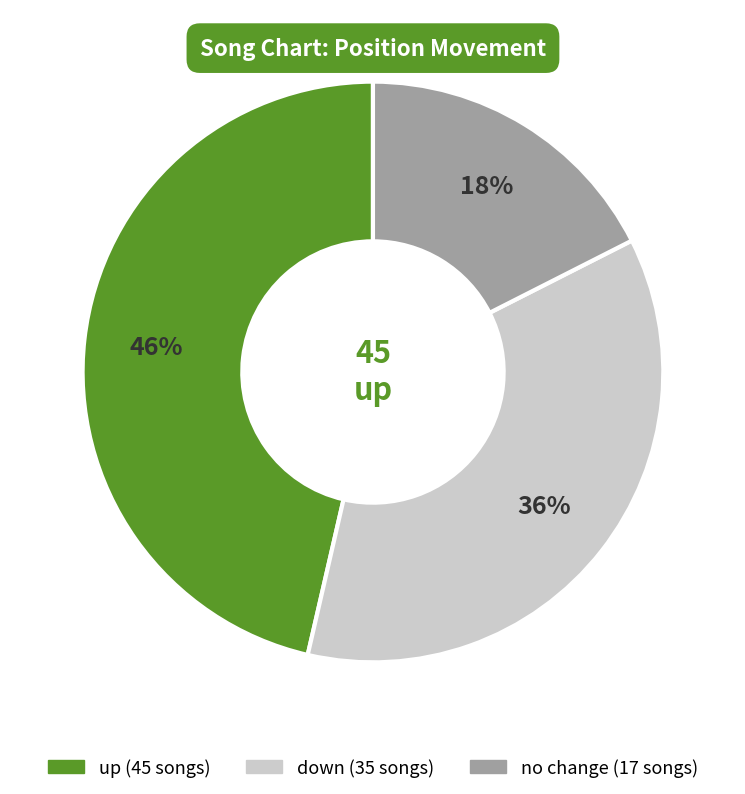

To the nearest percent, what is the average slice percentage?

33%